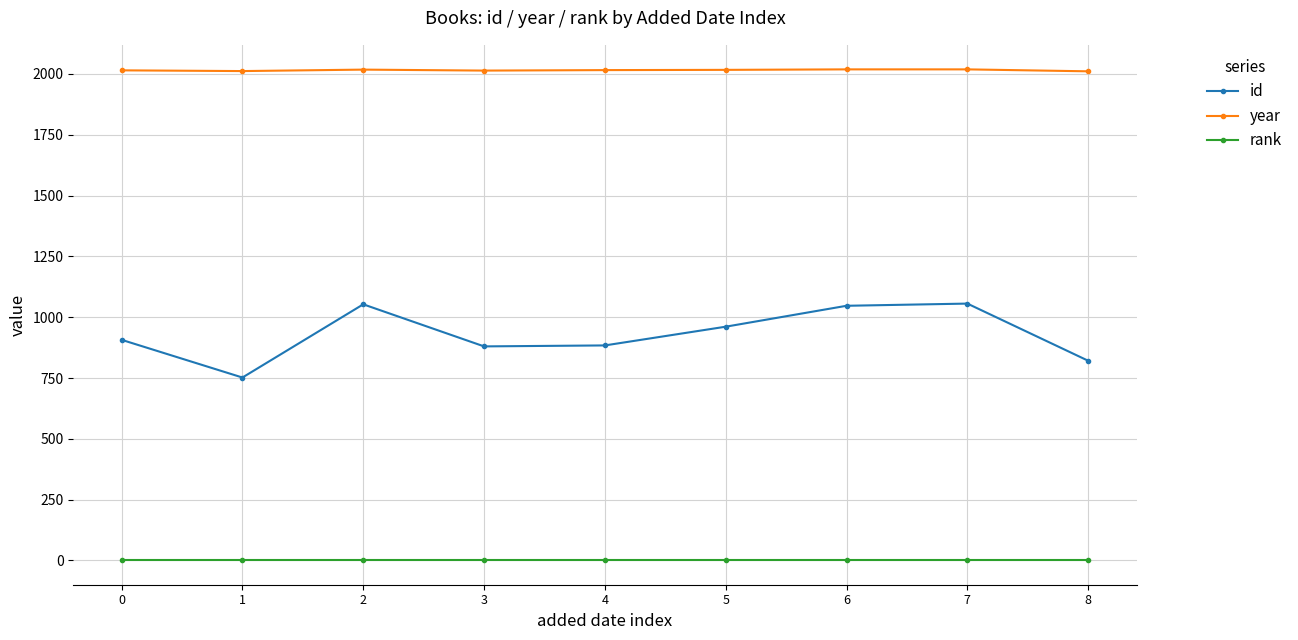

Which series has the largest total across all categories?

year